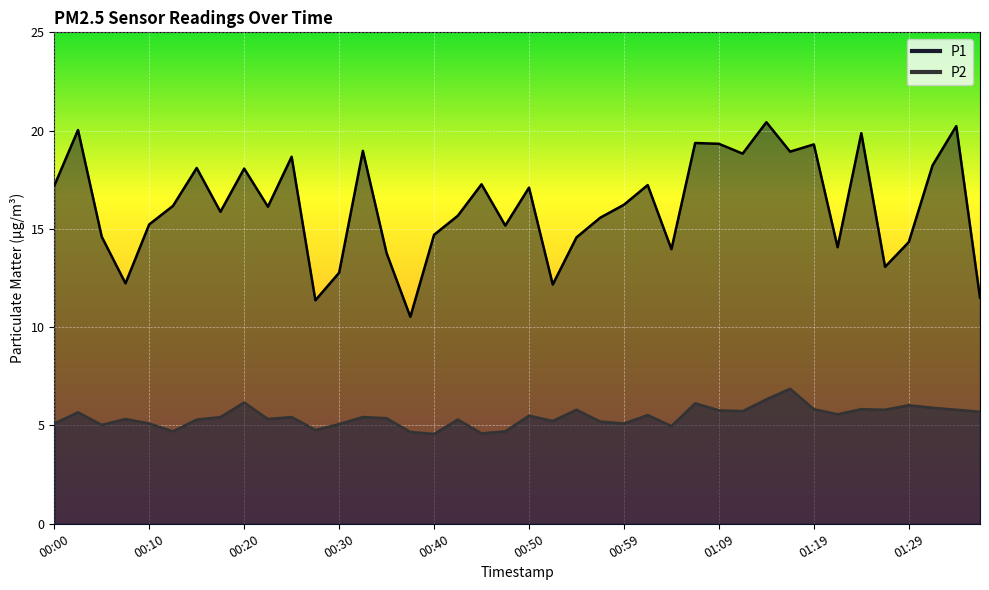

Between 00:40 and 01:34, which series saw the biggest shift?

P1